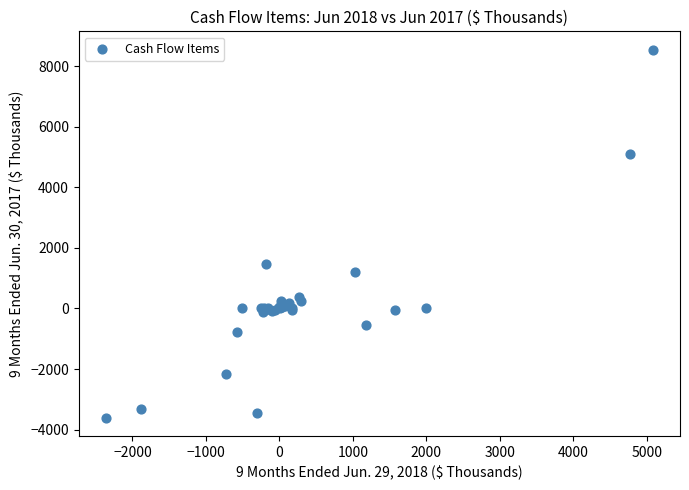

What Y value in the scatter plot is closest to 2467?

1467